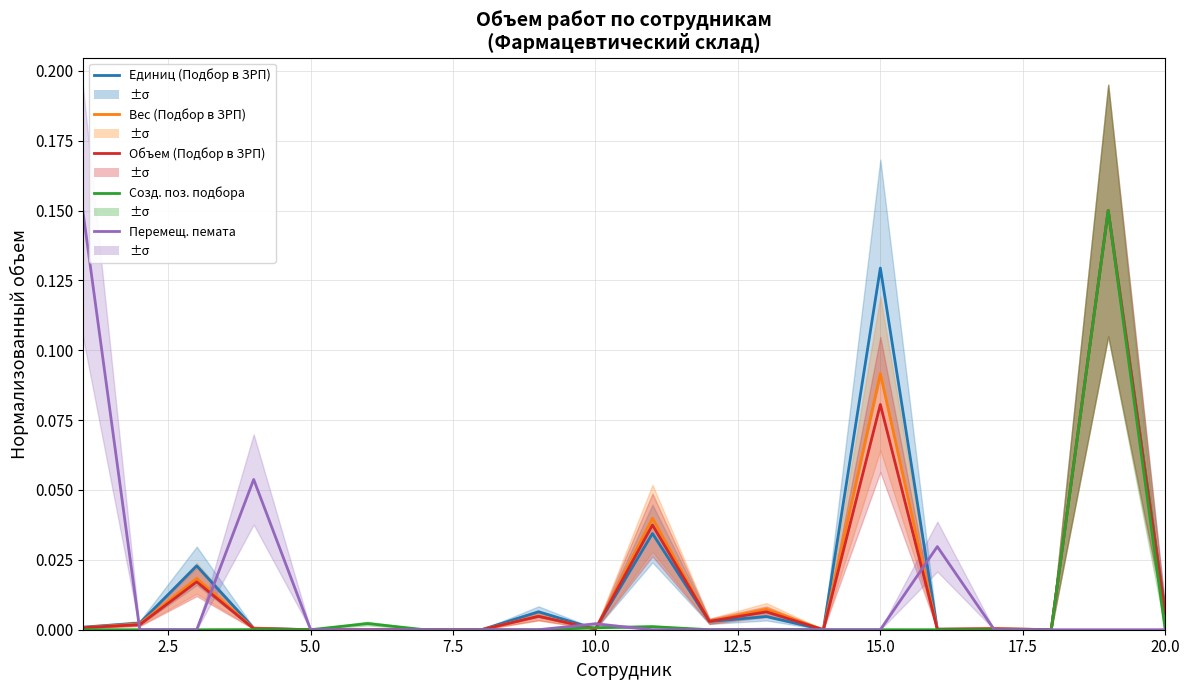

Which series has the largest total across all categories?

Единиц (Подбор в ЗРП)